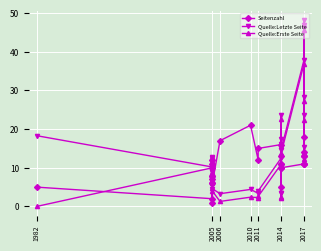

In Quelle:Erste Seite, how many points are lower than both neighbors (excluding endpoints)?

7